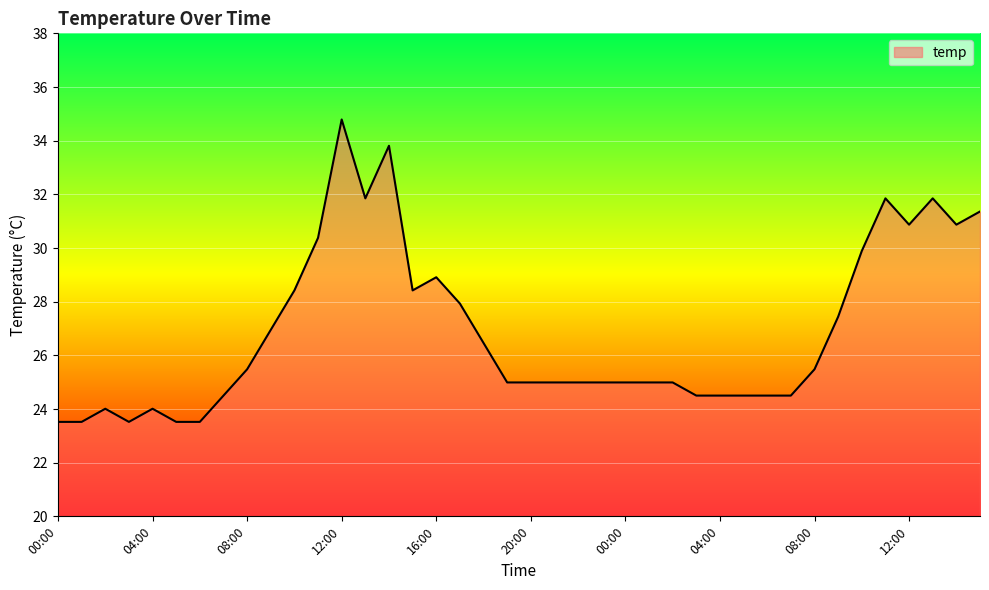

What is the maximum value shown in the chart?

34.8